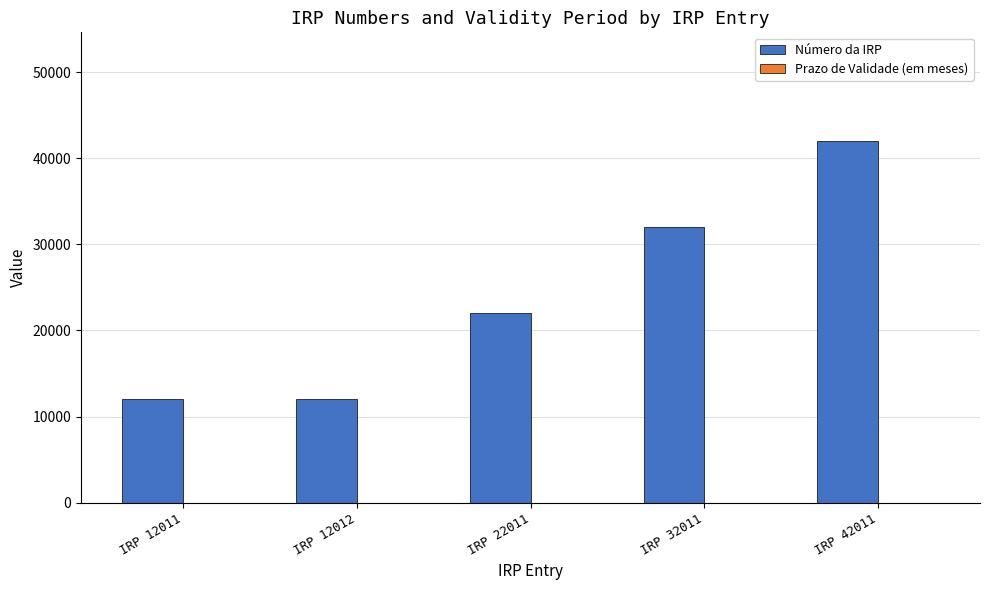

Between IRP 12012 and IRP 32011, which series saw the biggest shift?

Número da IRP